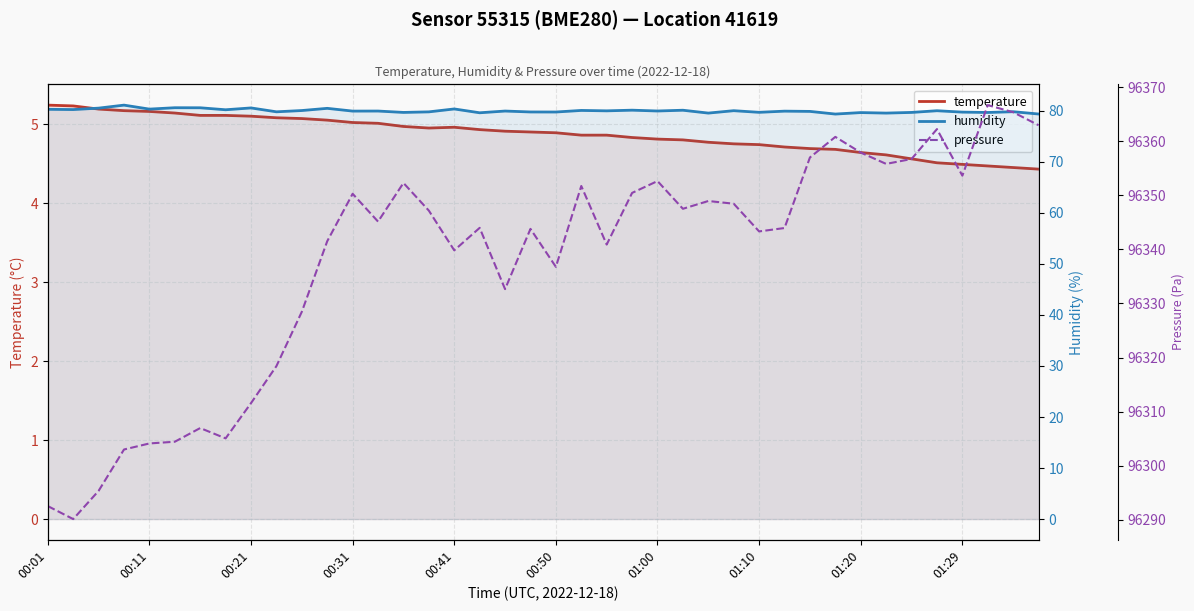

Does the chart have visible grid lines?

Yes